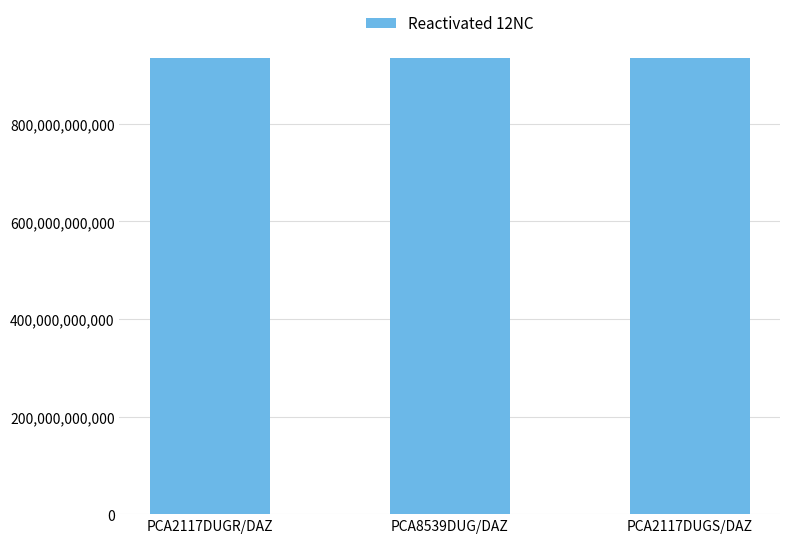

What is the label of the 3rd bar from the left?

PCA2117DUGS/DAZ